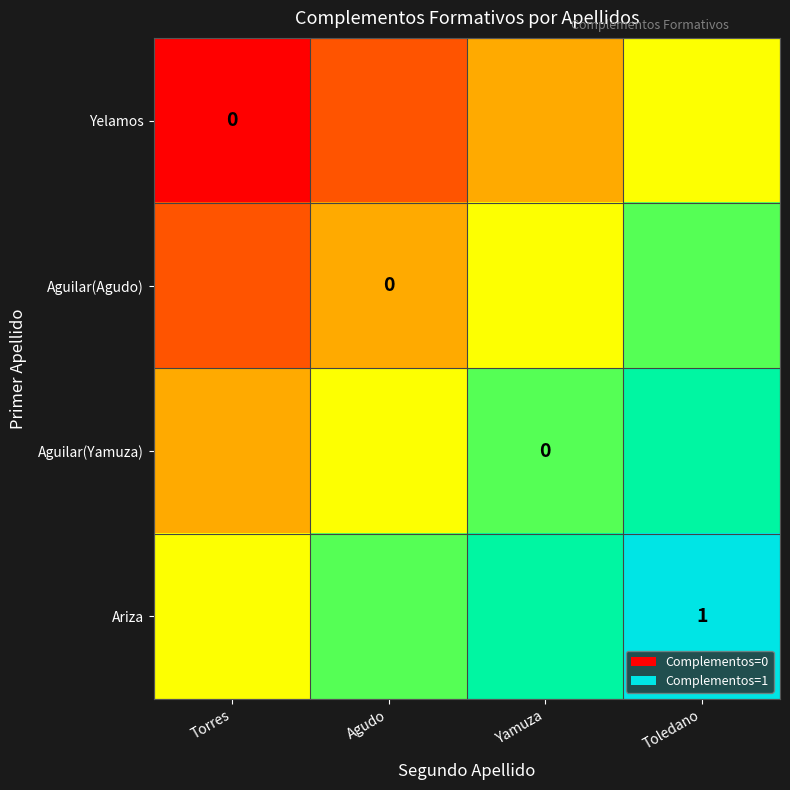

What value does the Aguilar(Agudo) series have at Toledano?

0.7